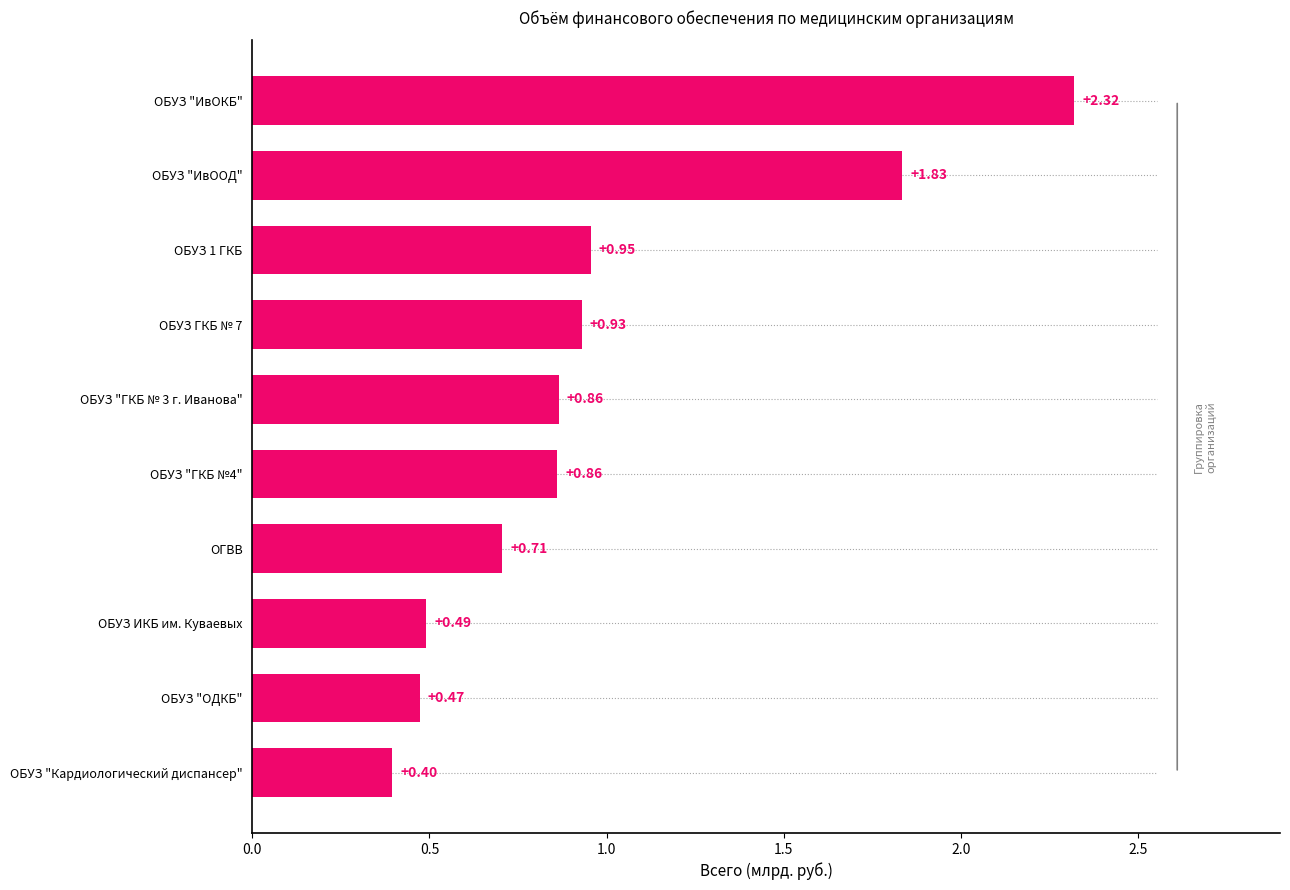

What is the sum of the values at ОГВВ and ОБУЗ ИКБ им. Куваевых?

1.2